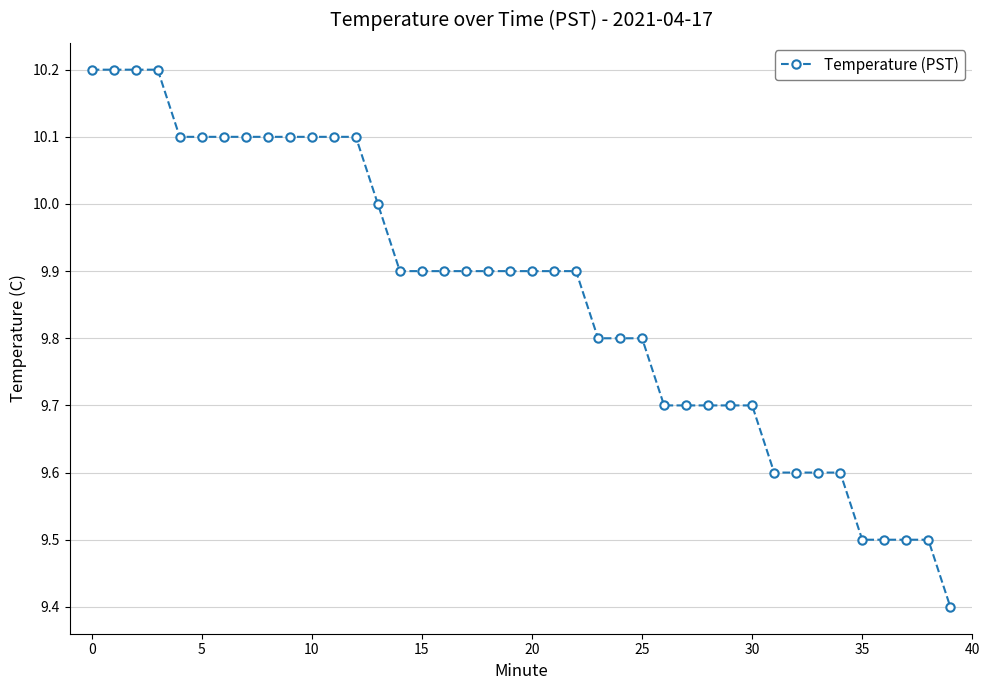

What is the difference between the maximum and minimum values?

0.8